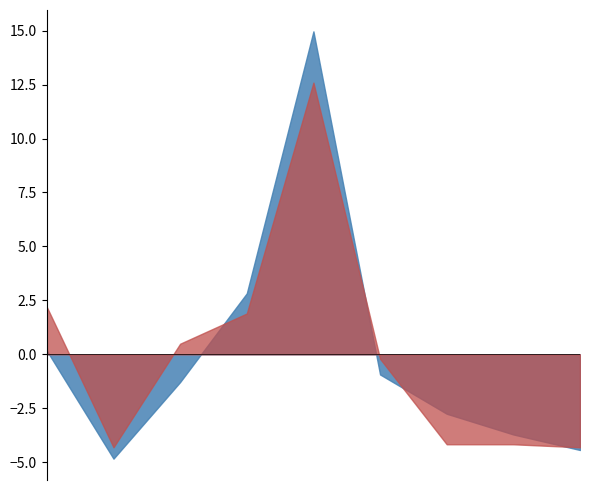

After their last crossing, which series has the higher values: Белки or Жиры?

Белки